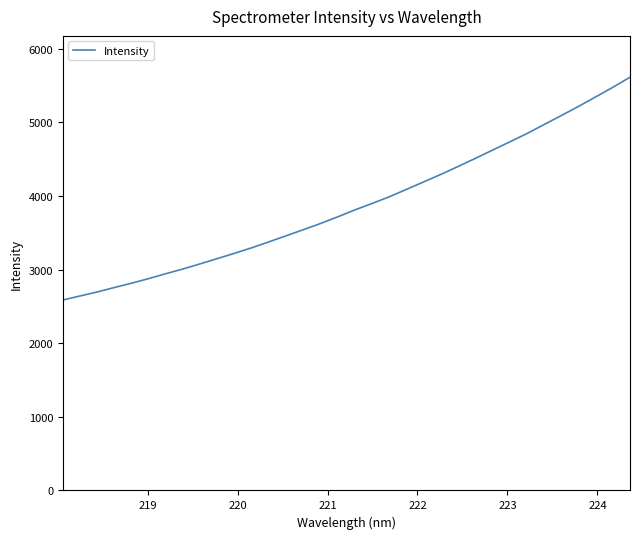

What is the minimum value shown in the chart?

2586.1